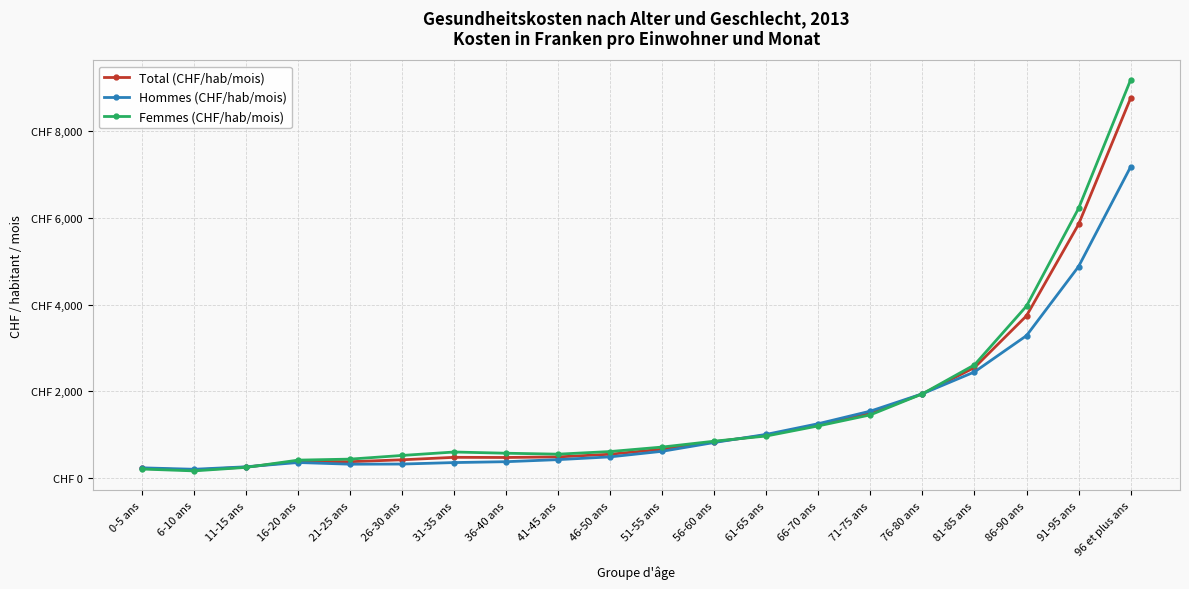

Which category has the highest value in the Femmes (CHF/hab/mois) series?

96 et plus ans